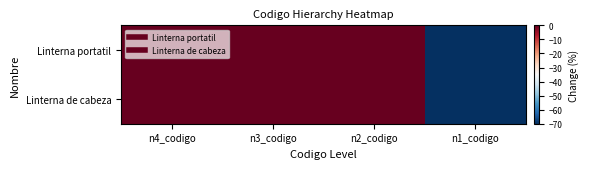

Which series has the largest total across all categories?

Linterna portatil